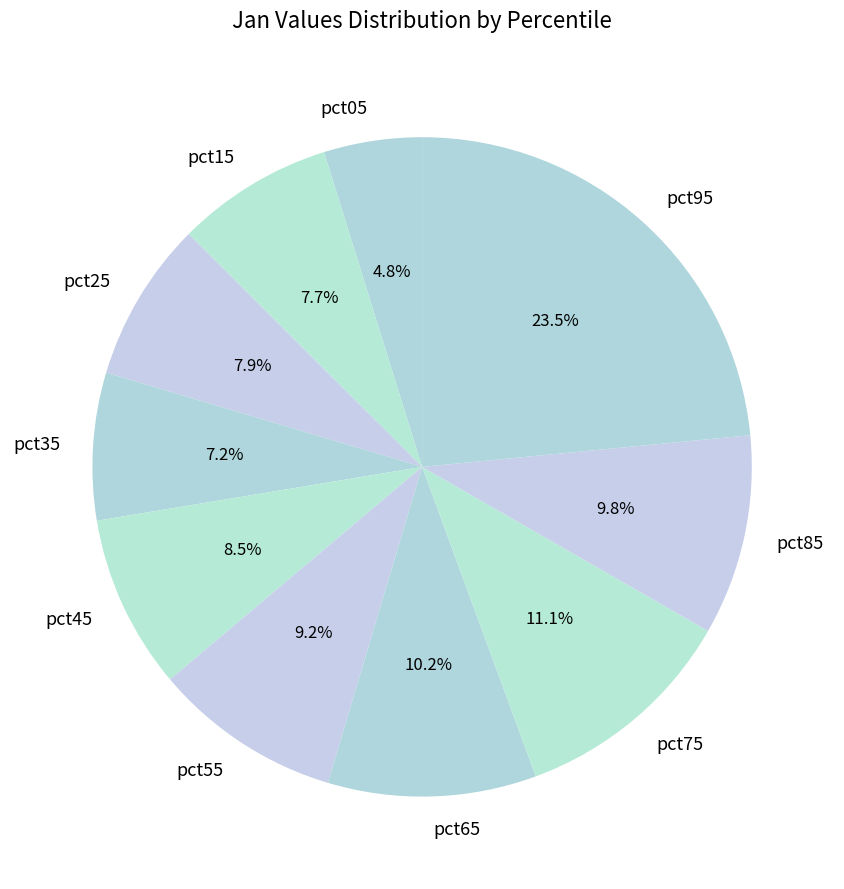

What is the largest slice in the pie chart?

pct95